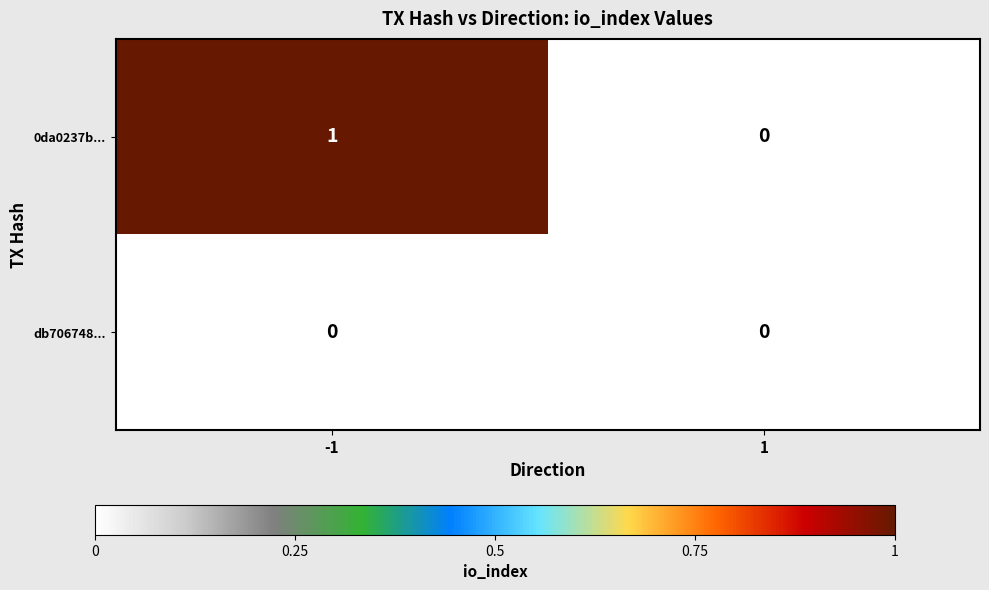

Which series has the largest total across all categories?

0da0237b...